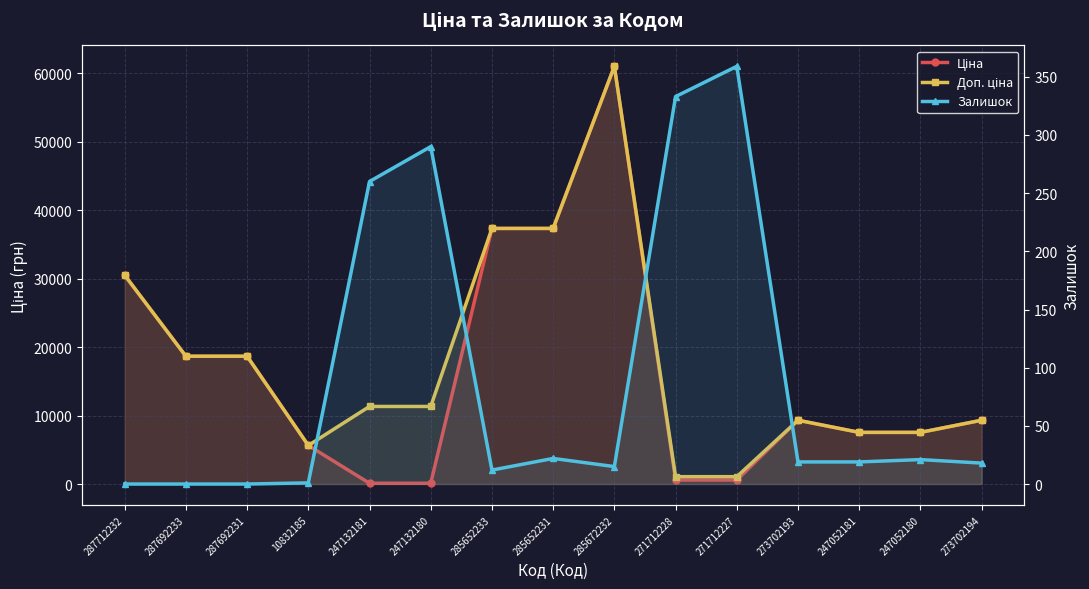

True or false: Залишок has a value of 152.8 at 247132181.

False